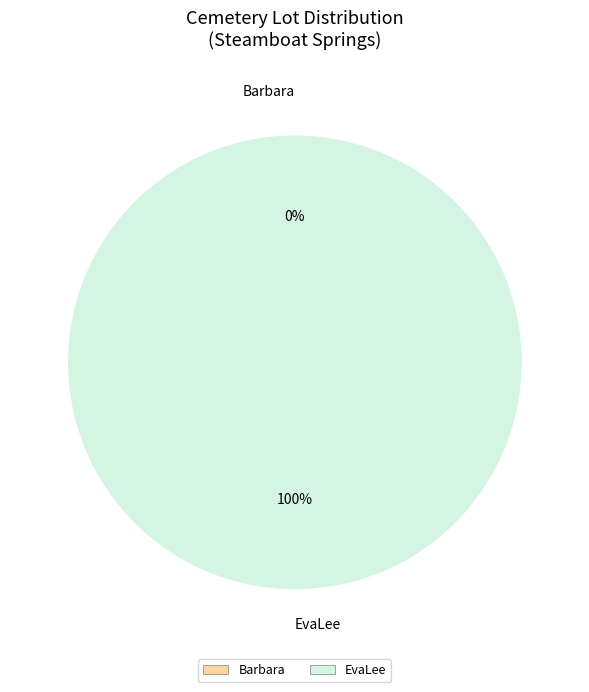

Rank the categories by value from highest to lowest.

EvaLee, Barbara